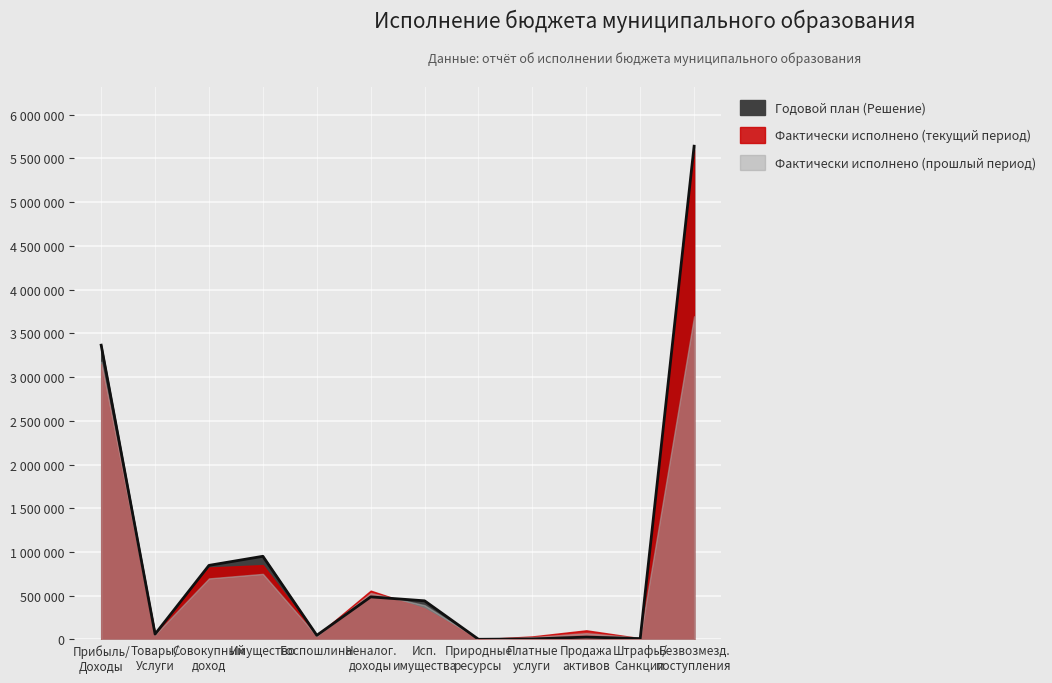

Reading left to right, transcribe all the data shown in this chart.

Годовой план (Решение): НАЛОГИ НА ПРИБЫЛЬ, ДОХОДЫ=3365164	НАЛОГИ НА ТОВАРЫ (РАБОТЫ, УСЛУГИ)=61373	НАЛОГИ НА СОВОКУПНЫЙ ДОХОД=847223	НАЛОГИ НА ИМУЩЕСТВО=951159	ГОСУДАРСТВЕННАЯ ПОШЛИНА=47587	НЕНАЛОГОВЫЕ ДОХОДЫ=486916	ДОХОДЫ ОТ ИСПОЛЬЗОВАНИЯ ИМУЩЕСТВА=442000	ПЛАТЕЖИ ПРИ ПОЛЬЗОВАНИИ ПРИРОДНЫМИ РЕСУРСАМИ=2073	ДОХОДЫ ОТ ОКАЗАНИЯ ПЛАТНЫХ УСЛУГ=6000	ДОХОДЫ ОТ ПРОДАЖИ МАТЕРИАЛЬНЫХ И НЕМАТЕРИАЛЬНЫХ АКТИВОВ=27236	ШТРАФЫ, САНКЦИИ, ВОЗМЕЩЕНИЕ УЩЕРБА=9607	БЕЗВОЗМЕЗДНЫЕ ПОСТУПЛЕНИЯ=5640569
Фактически исполнено (текущий период): НАЛОГИ НА ПРИБЫЛЬ, ДОХОДЫ=3147079	НАЛОГИ НА ТОВАРЫ (РАБОТЫ, УСЛУГИ)=64995	НАЛОГИ НА СОВОКУПНЫЙ ДОХОД=822824	НАЛОГИ НА ИМУЩЕСТВО=850518	ГОСУДАРСТВЕННАЯ ПОШЛИНА=44814	НЕНАЛОГОВЫЕ ДОХОДЫ=558273	ДОХОДЫ ОТ ИСПОЛЬЗОВАНИЯ ИМУЩЕСТВА=354489	ПЛАТЕЖИ ПРИ ПОЛЬЗОВАНИИ ПРИРОДНЫМИ РЕСУРСАМИ=2038	ДОХОДЫ ОТ ОКАЗАНИЯ ПЛАТНЫХ УСЛУГ=34891	ДОХОДЫ ОТ ПРОДАЖИ МАТЕРИАЛЬНЫХ И НЕМАТЕРИАЛЬНЫХ АКТИВОВ=104610	ШТРАФЫ, САНКЦИИ, ВОЗМЕЩЕНИЕ УЩЕРБА=14271	БЕЗВОЗМЕЗДНЫЕ ПОСТУПЛЕНИЯ=5598679
Фактически исполнено (прошлый период): НАЛОГИ НА ПРИБЫЛЬ, ДОХОДЫ=3175415	НАЛОГИ НА ТОВАРЫ (РАБОТЫ, УСЛУГИ)=55649	НАЛОГИ НА СОВОКУПНЫЙ ДОХОД=698315	НАЛОГИ НА ИМУЩЕСТВО=750033	ГОСУДАРСТВЕННАЯ ПОШЛИНА=39616	НЕНАЛОГОВЫЕ ДОХОДЫ=530460	ДОХОДЫ ОТ ИСПОЛЬЗОВАНИЯ ИМУЩЕСТВА=392267	ПЛАТЕЖИ ПРИ ПОЛЬЗОВАНИИ ПРИРОДНЫМИ РЕСУРСАМИ=2466	ДОХОДЫ ОТ ОКАЗАНИЯ ПЛАТНЫХ УСЛУГ=27567	ДОХОДЫ ОТ ПРОДАЖИ МАТЕРИАЛЬНЫХ И НЕМАТЕРИАЛЬНЫХ АКТИВОВ=71857	ШТРАФЫ, САНКЦИИ, ВОЗМЕЩЕНИЕ УЩЕРБА=20352	БЕЗВОЗМЕЗДНЫЕ ПОСТУПЛЕНИЯ=3695711